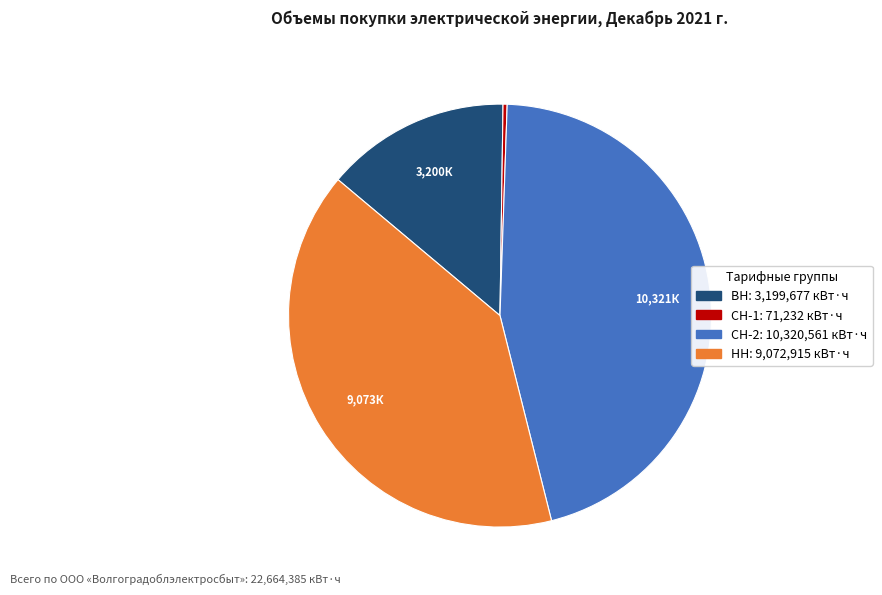

Rank the categories by value from highest to lowest.

СН-2, НН, ВН, СН-1